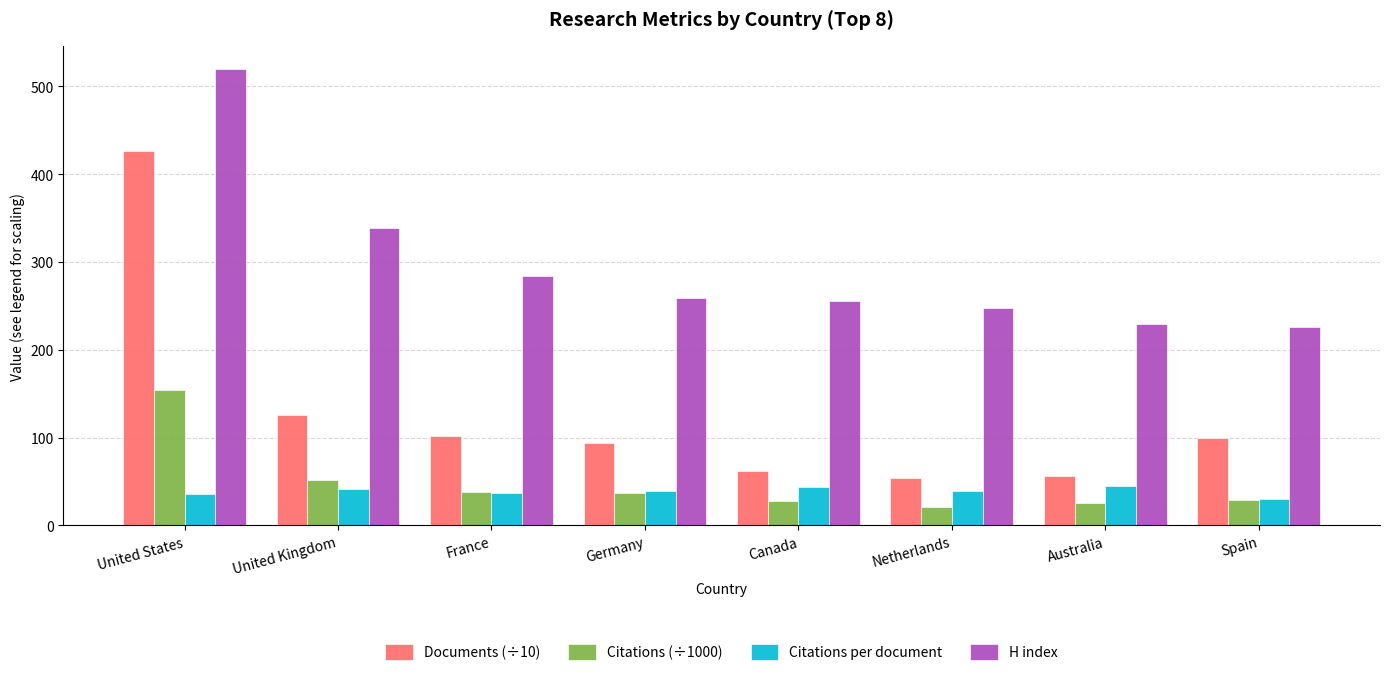

Which series has the largest range (max minus min)?

Documents (÷10)